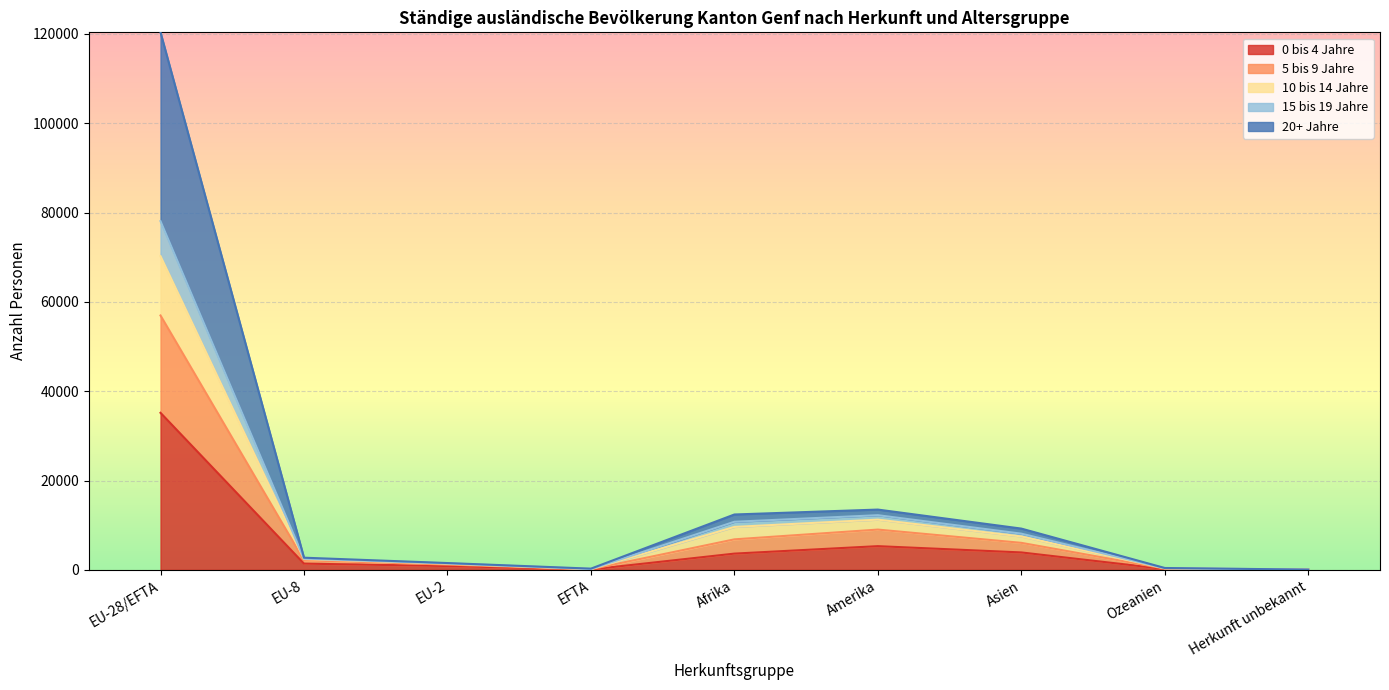

In 20+ Jahre, how many points are lower than both neighbors (excluding endpoints)?

1